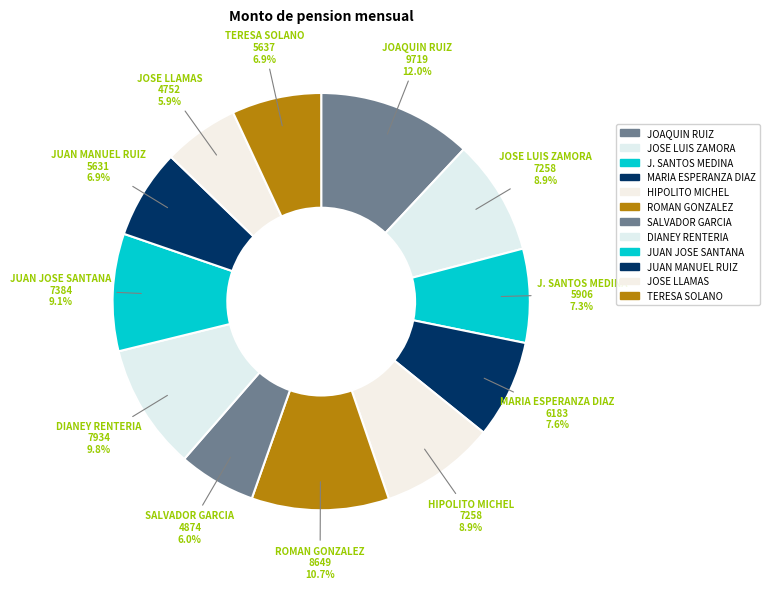

Count the number of slices in the pie.

12